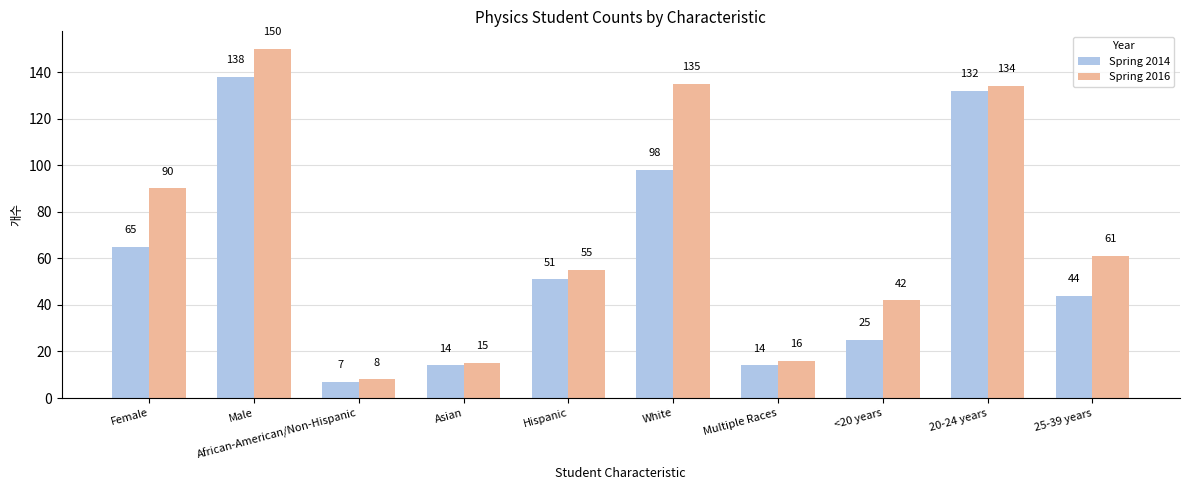

What position from the right is Male?

9